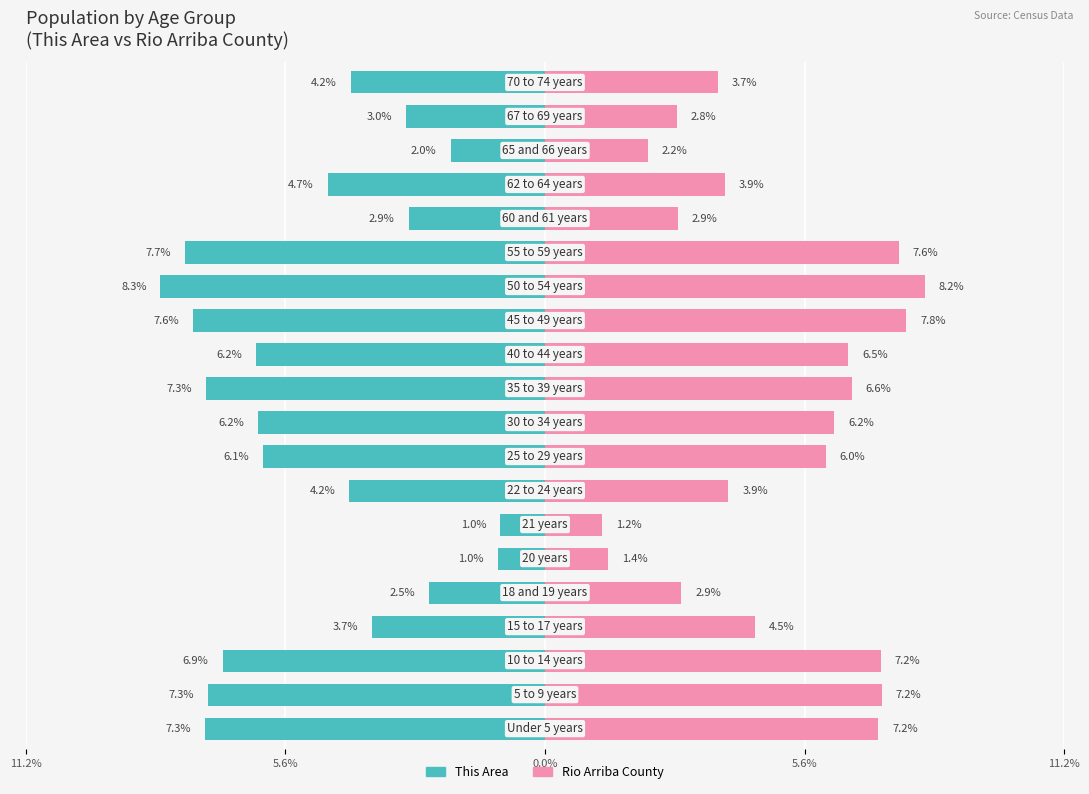

Which series has the widest spread of values?

This Area